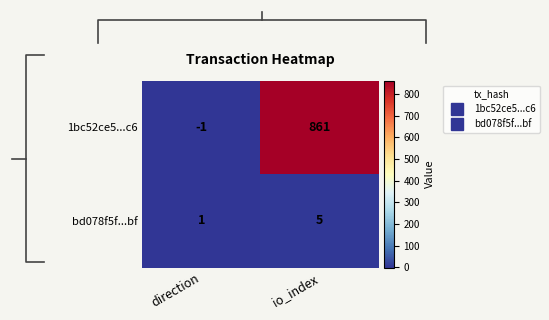

What is the sum of the 1bc52ce5...c6 values at io_index and direction?

860